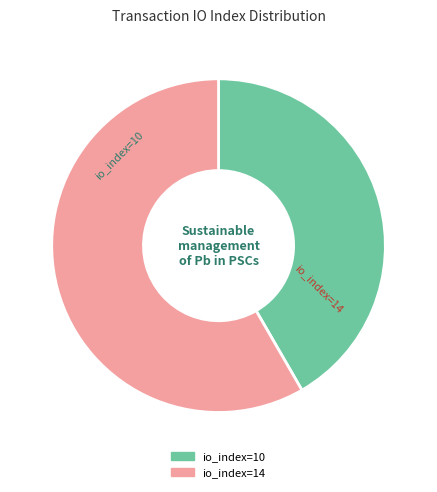

To the nearest percent, what is the average slice percentage?

50%